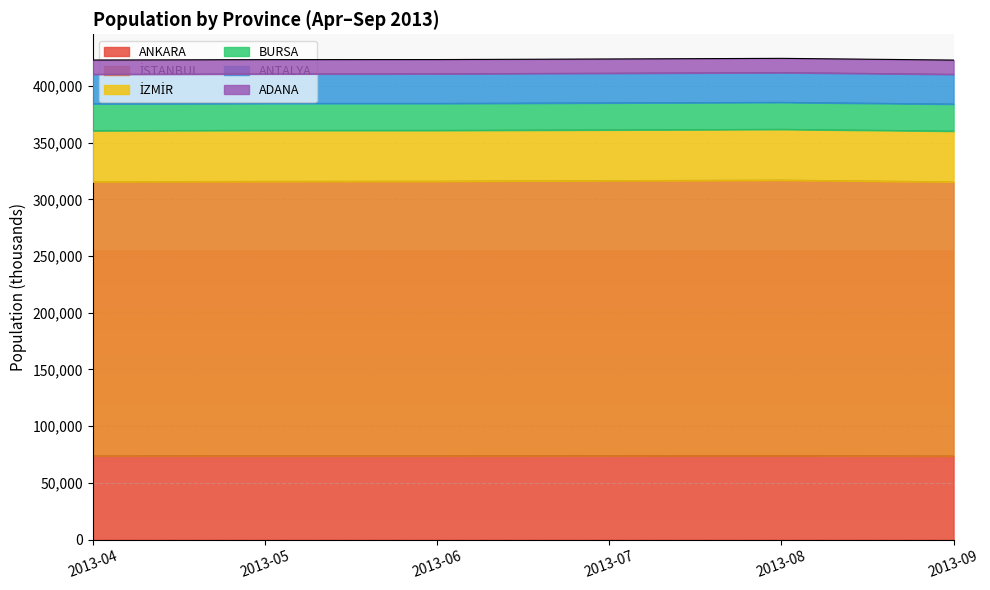

True or false: ANKARA has a value of 73791 at 2013-04.

True